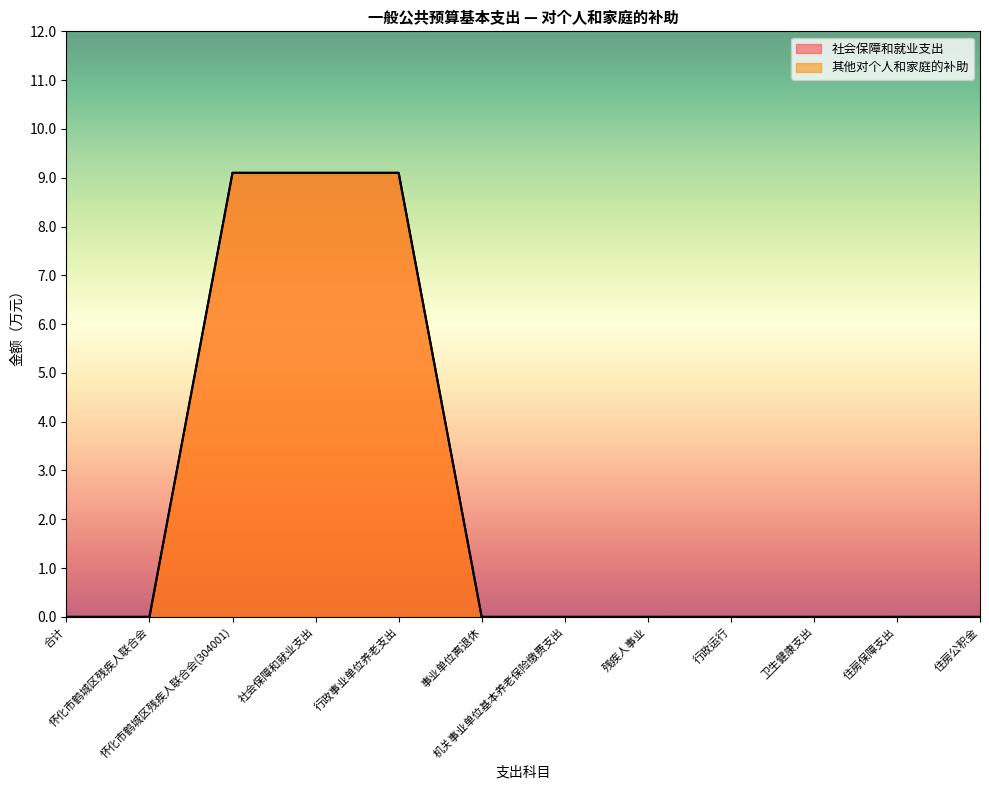

True or false: 社会保障和就业支出 and 其他对个人和家庭的补助 cross at least once.

False